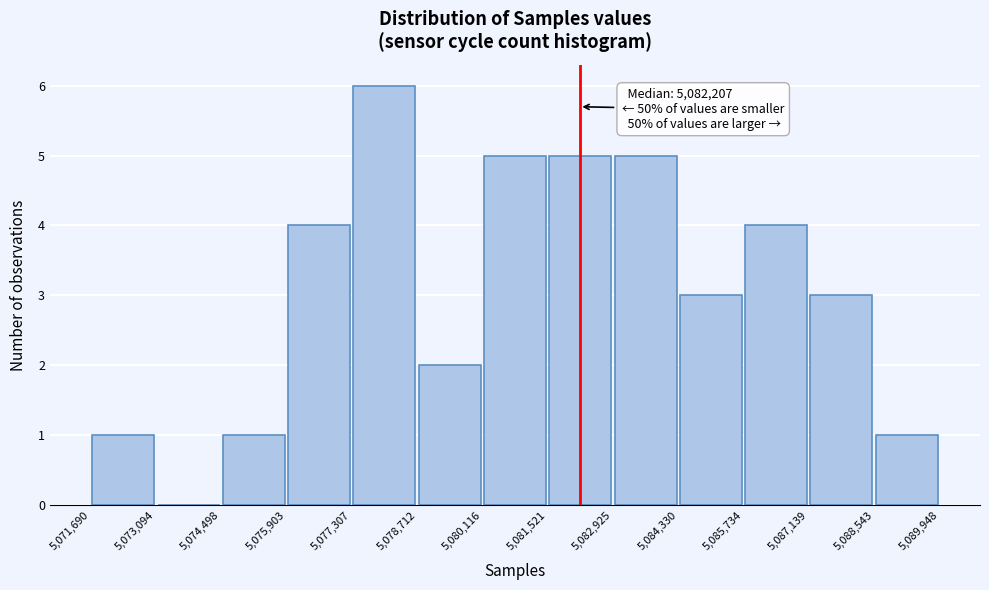

Over which range of the x-axis is the bar tallest?

5,077,307 to 5,078,712